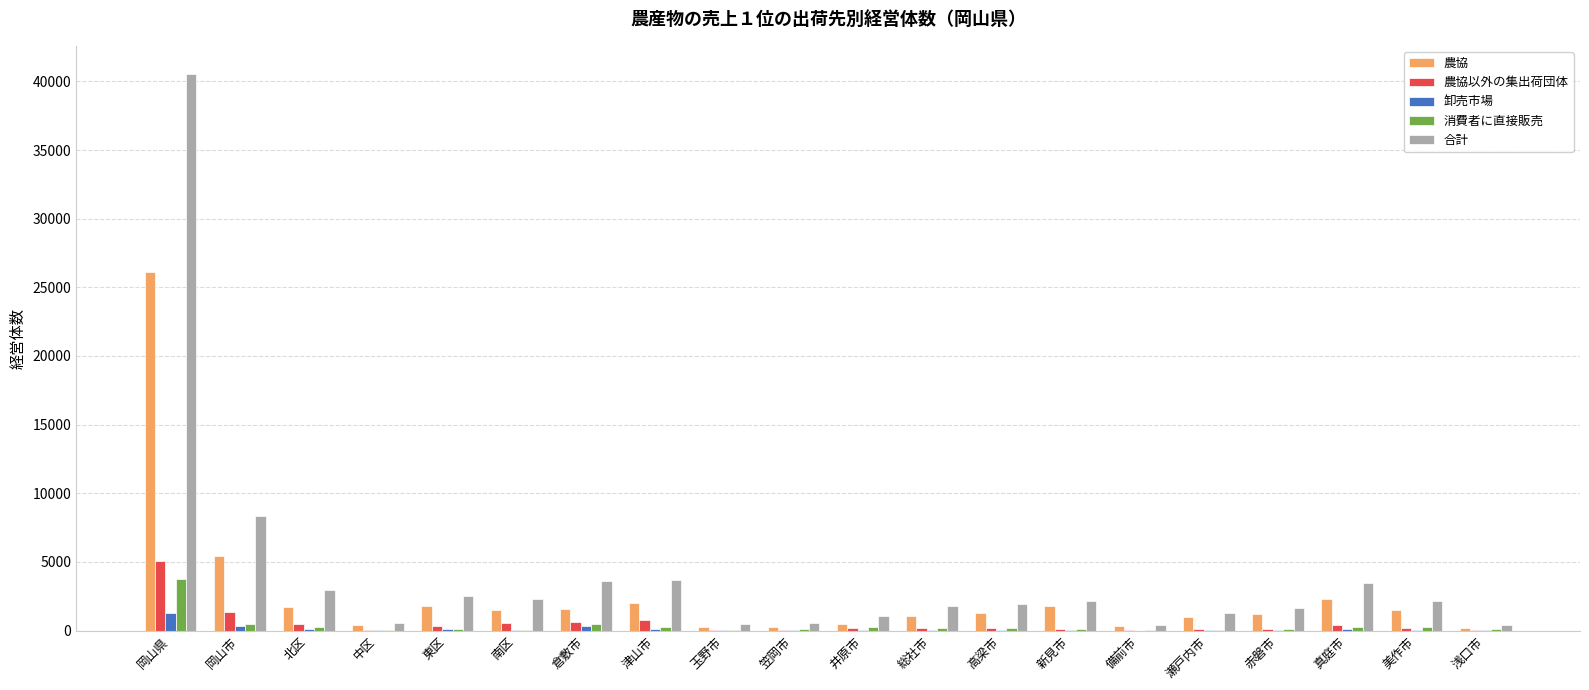

Which series changed the most between 赤磐市 and 真庭市?

合計